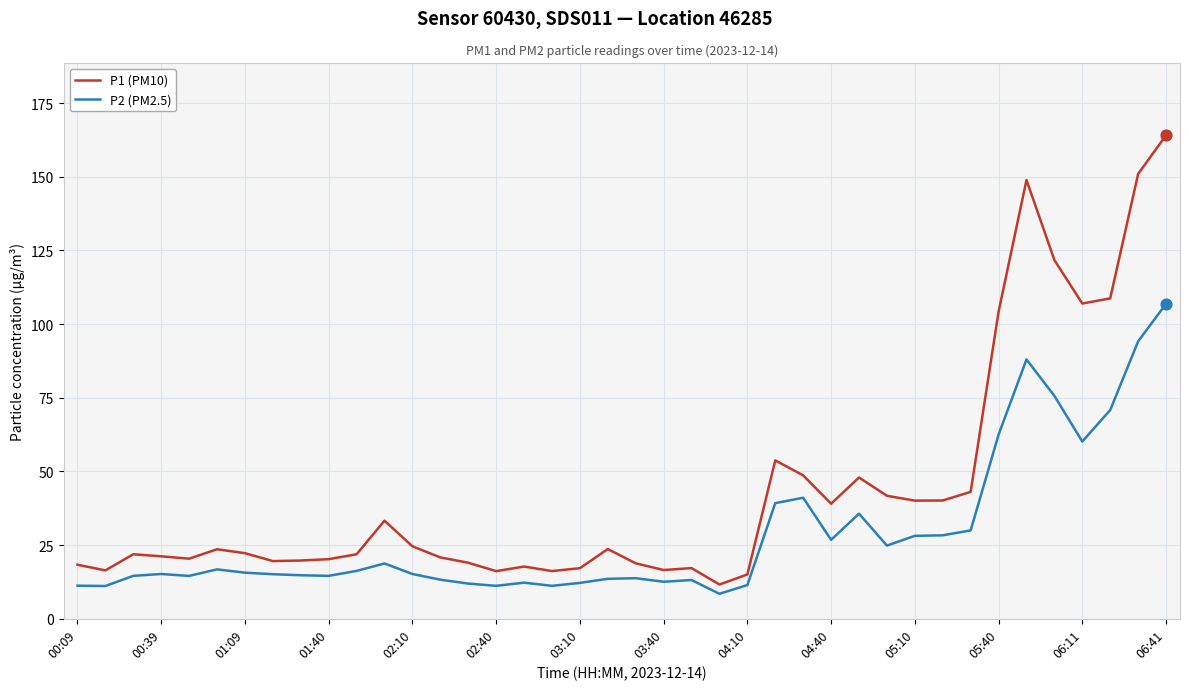

Which series has the widest spread of values?

P1 (PM10)